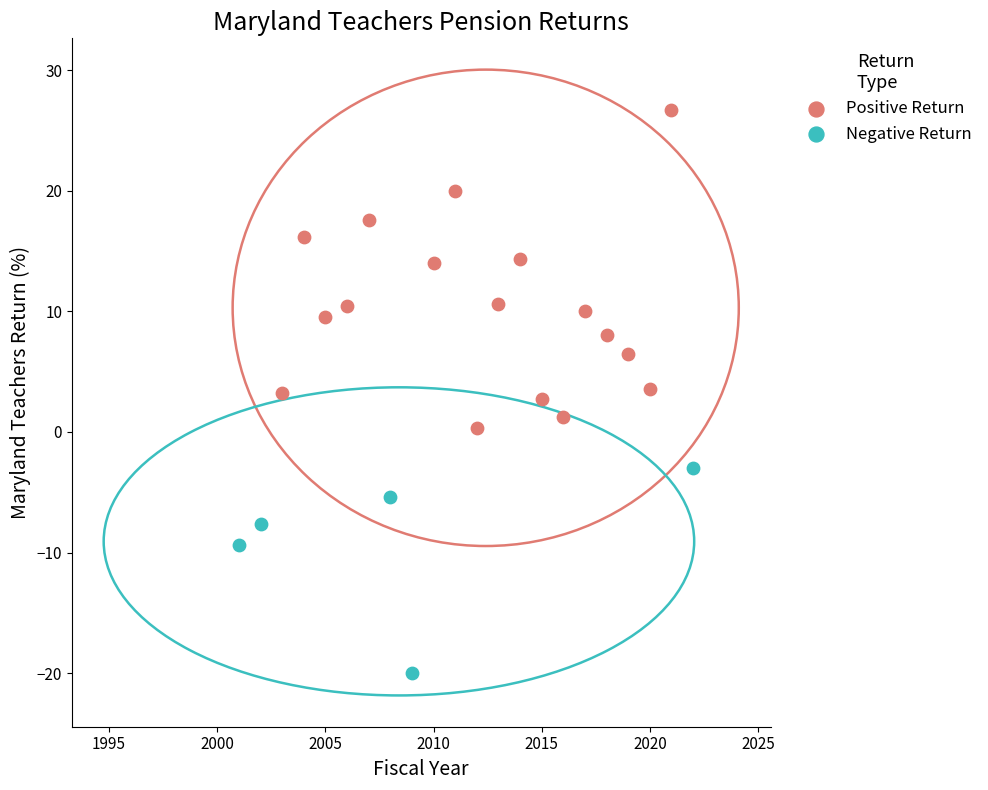

Which series has the widest spread of Y values?

Positive Return